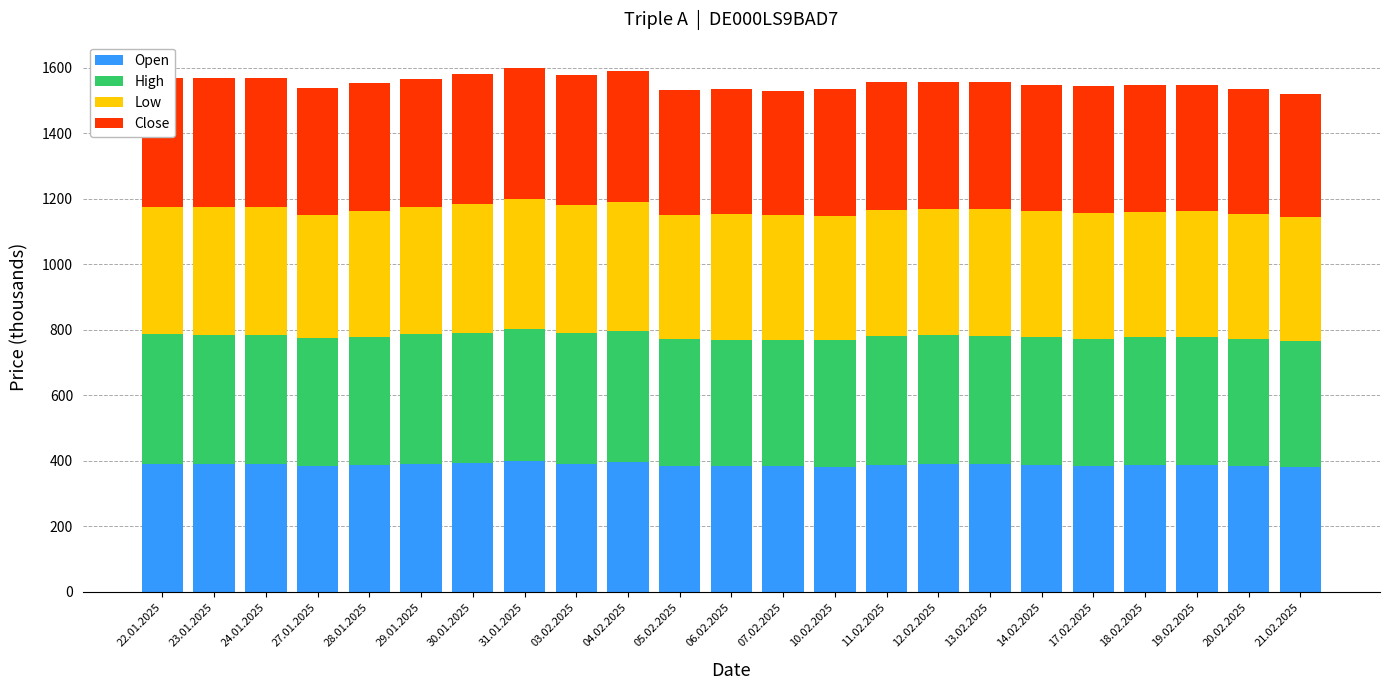

What is the minimum value for Open?

380.0